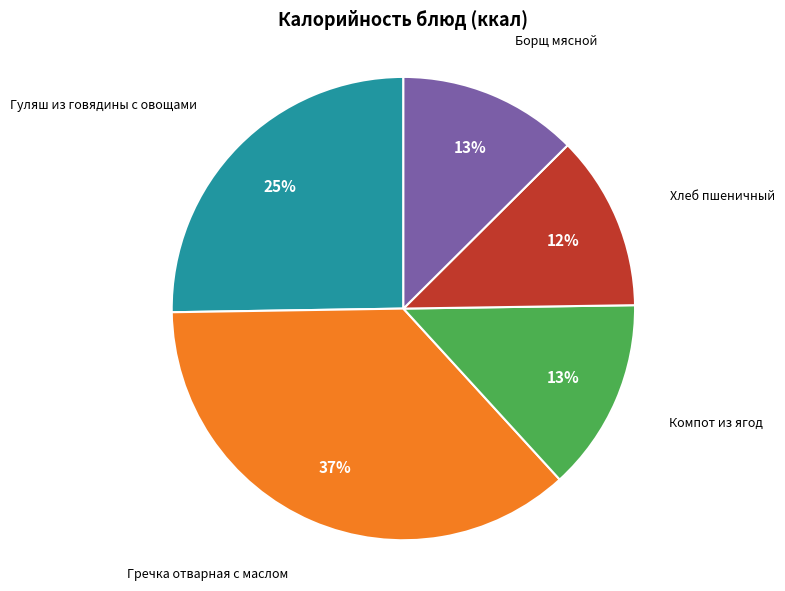

To the nearest percent, what is the average slice percentage?

20%